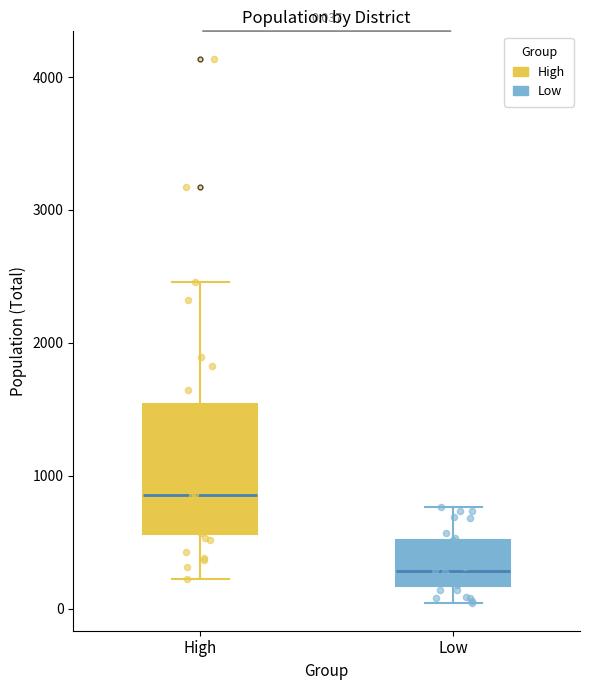

Which box's median line is the lowest?

Low